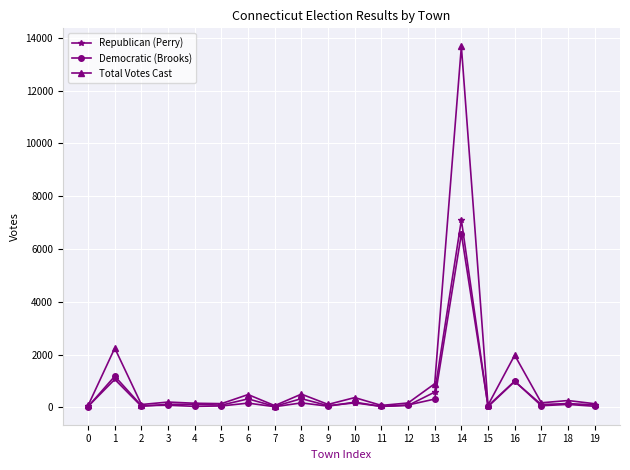

What is the minimum value for Democratic (Brooks)?

28